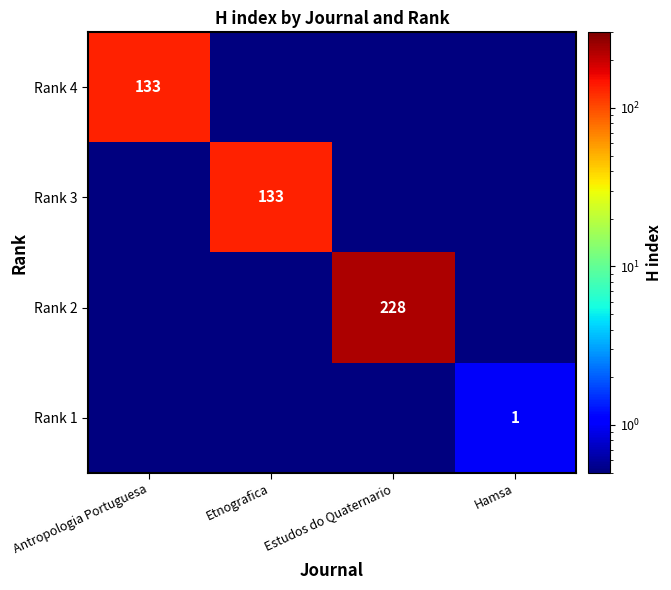

At how many categories does at least one series exceed 191?

1